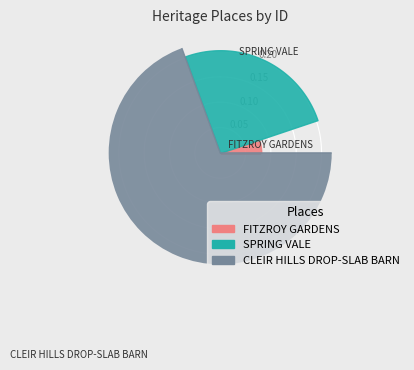

The SPRING VALE slice represents 25% of the pie. True or false?

True